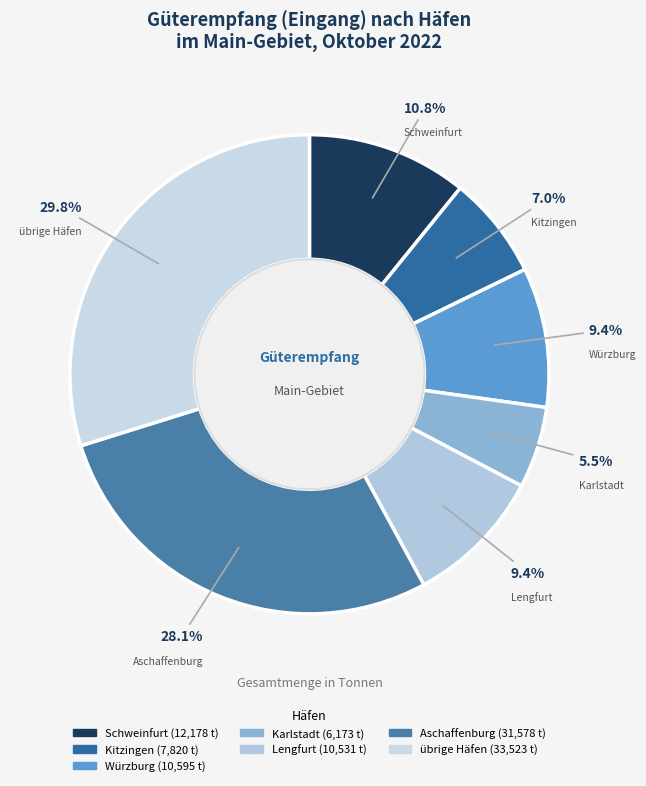

How many slices are in this pie chart?

7